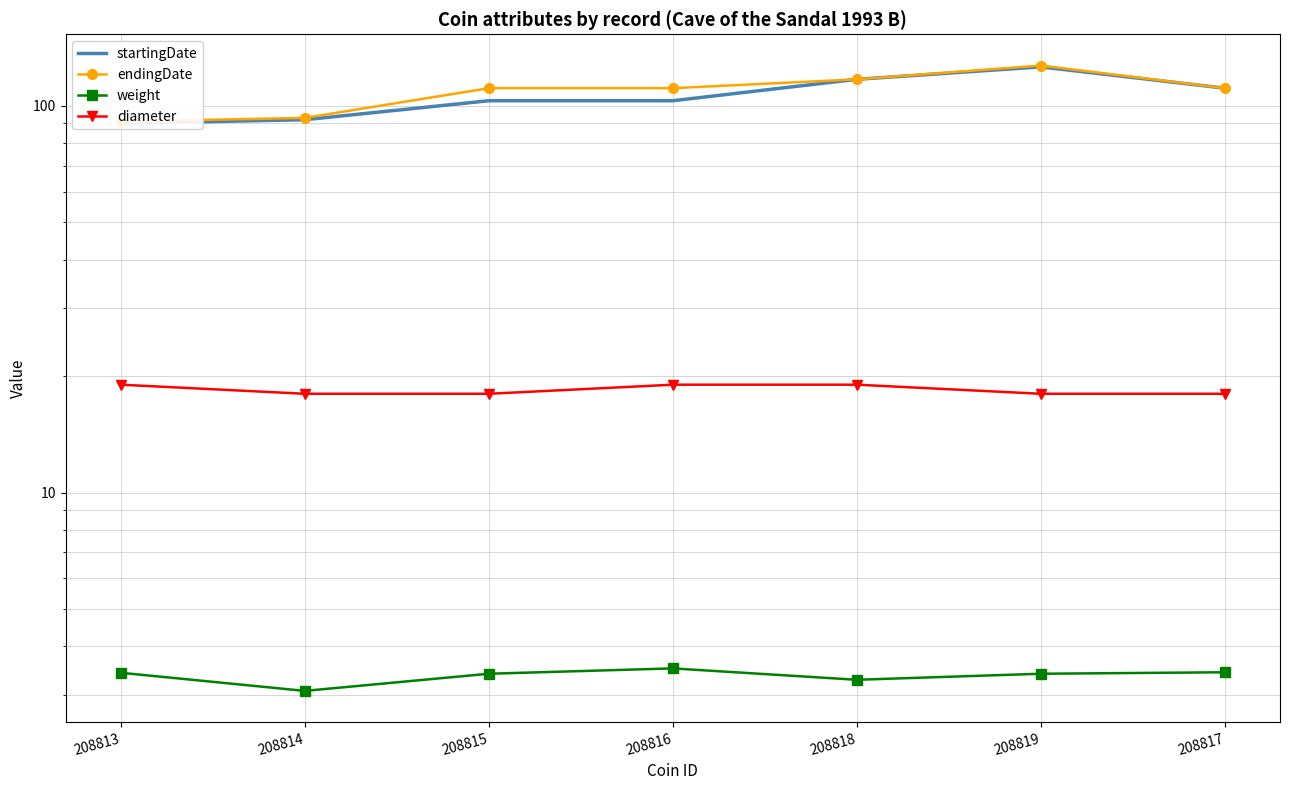

What is the maximum value for weight?

3.5